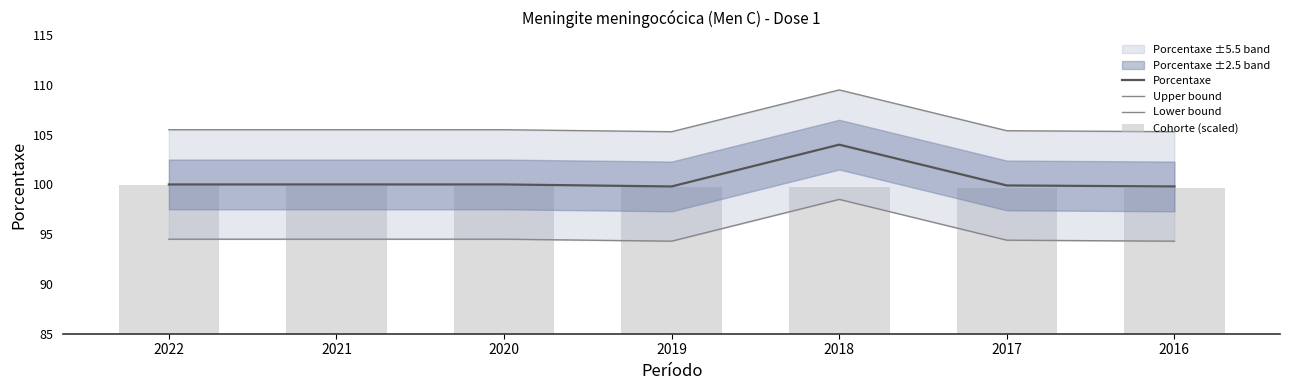

True or false: Upper bound has a value of 109.5 at 2018.

True